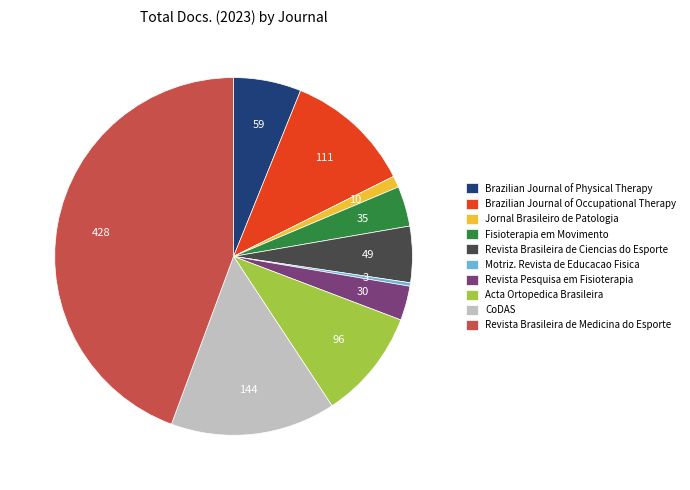

Is there any slice that represents more than half of the pie?

No